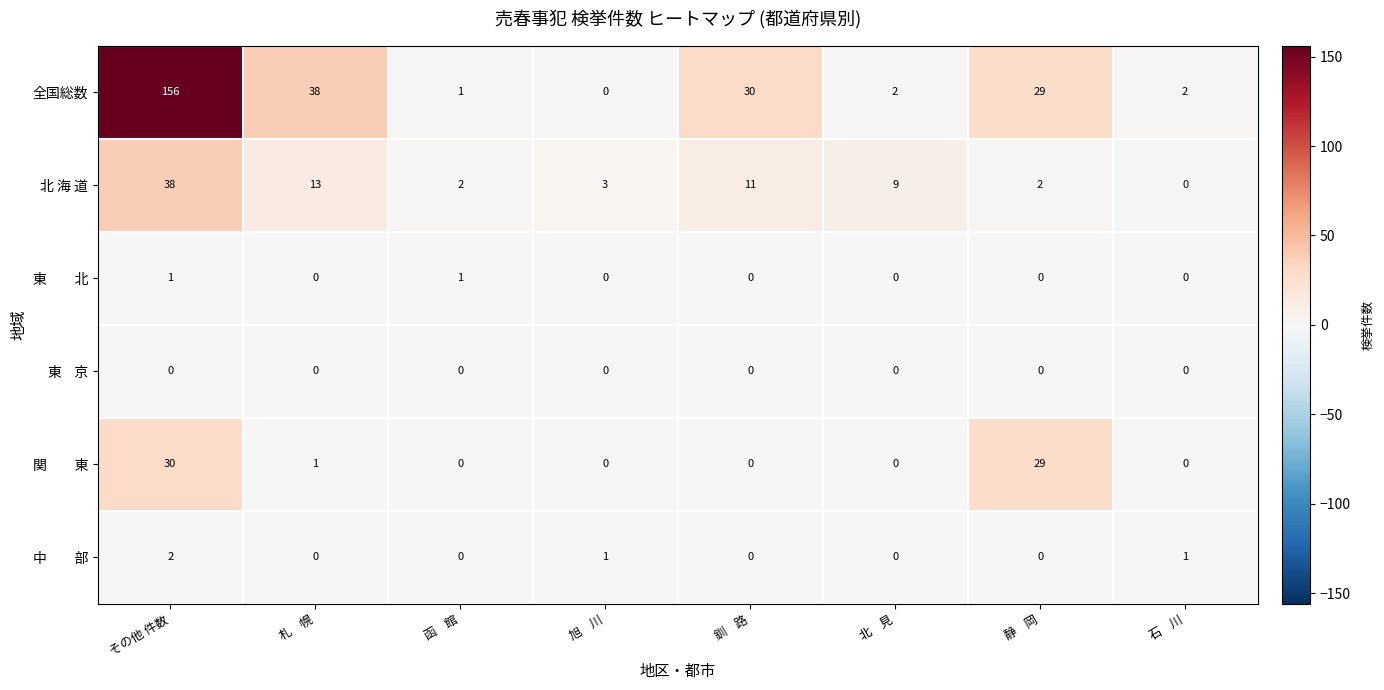

The value of 全国総数 at 函    館 is 0. True or false?

False